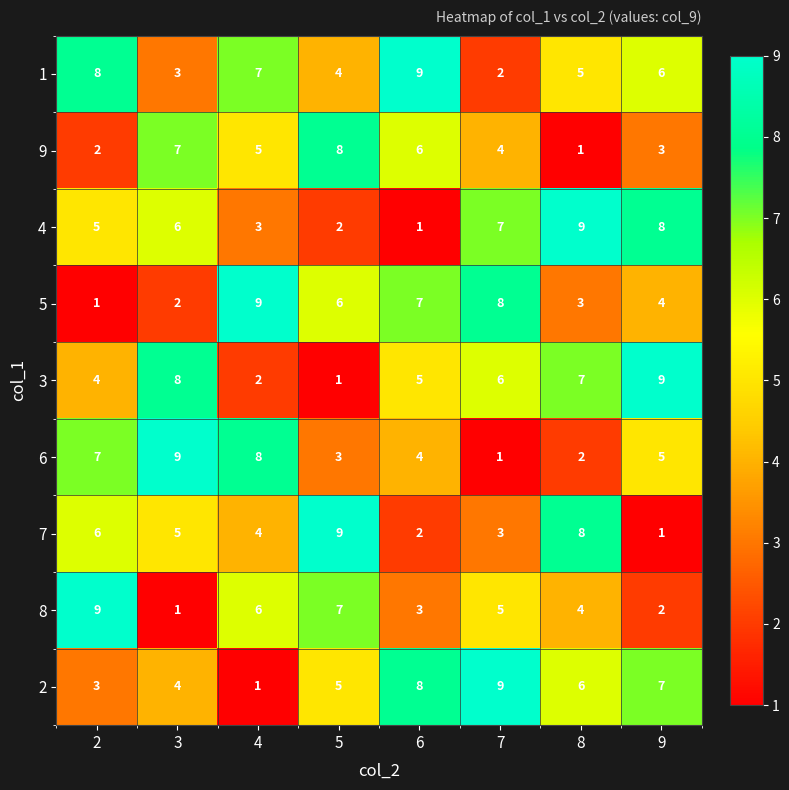

How many distinct data groups are displayed?

9